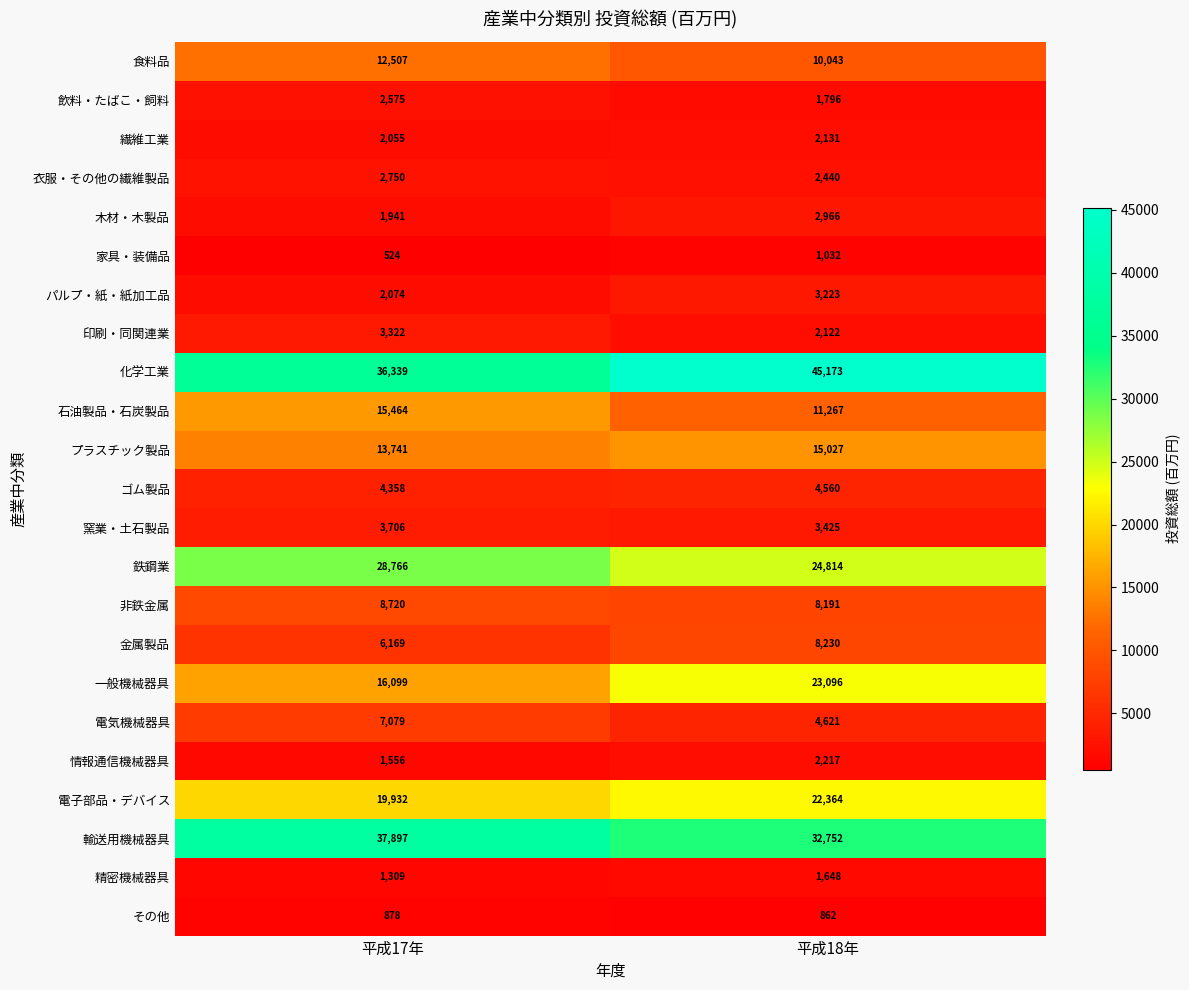

True or false: 窯業・土石製品 has a value of 4768 at 平成18年.

False